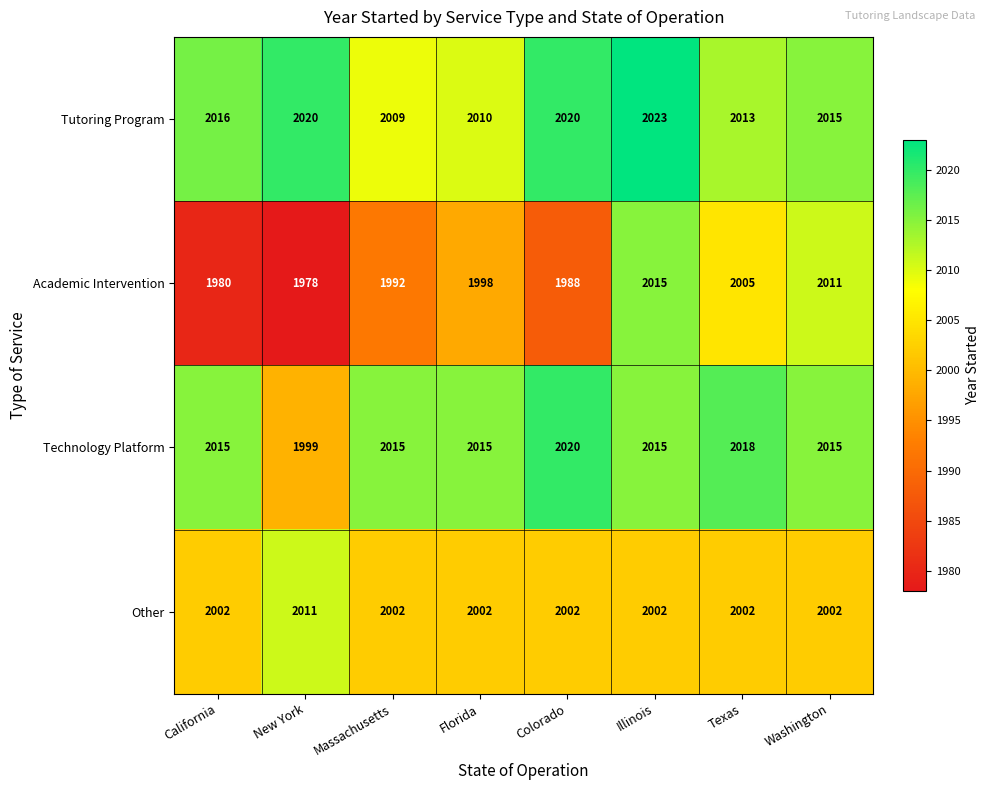

Count the number of categories in the chart.

8